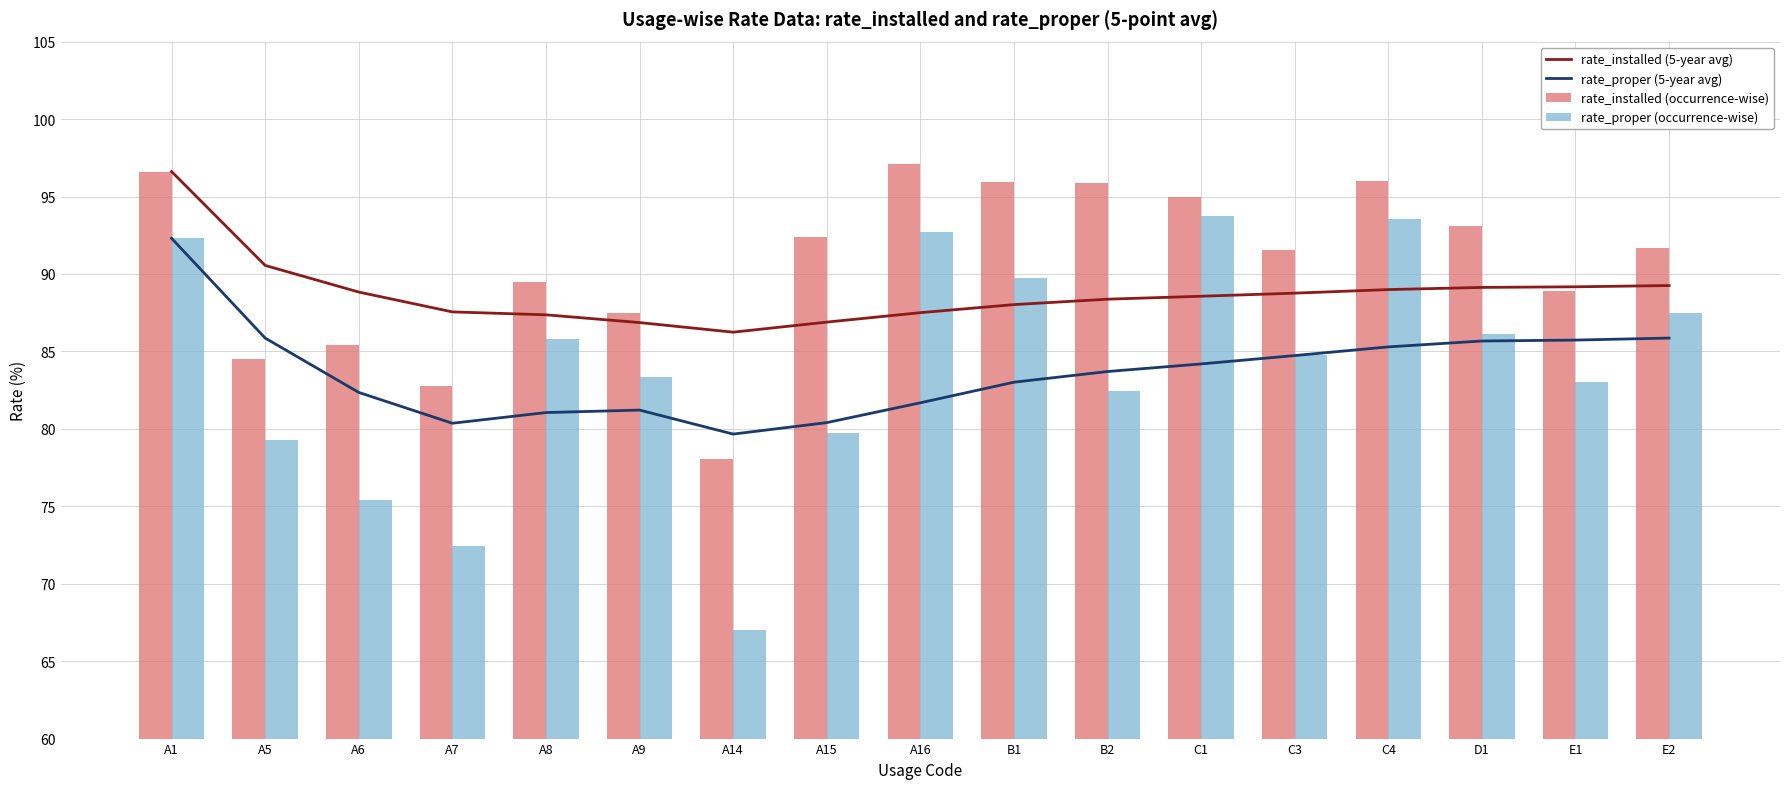

Reading left to right, transcribe all the data shown in this chart.

rate_installed (5-year avg): 96.6	90.5	88.8	87.5	87.4	86.9	86.2	86.9	87.5	88.0	88.4	88.6	88.8	89.0	89.1	89.2	89.2
rate_proper (5-year avg): 92.3	85.9	82.3	80.4	81.0	81.2	79.7	80.4	81.7	83.0	83.7	84.2	84.7	85.3	85.7	85.7	85.9
rate_installed (occurrence-wise): 96.6	84.5	85.4	82.8	89.5	87.5	78.0	92.4	97.1	96.0	95.9	95.0	91.5	96.0	93.1	88.9	91.7
rate_proper (occurrence-wise): 92.3	79.3	75.4	72.4	85.8	83.3	67.0	79.8	92.7	89.7	82.5	93.8	84.8	93.5	86.1	83.0	87.5